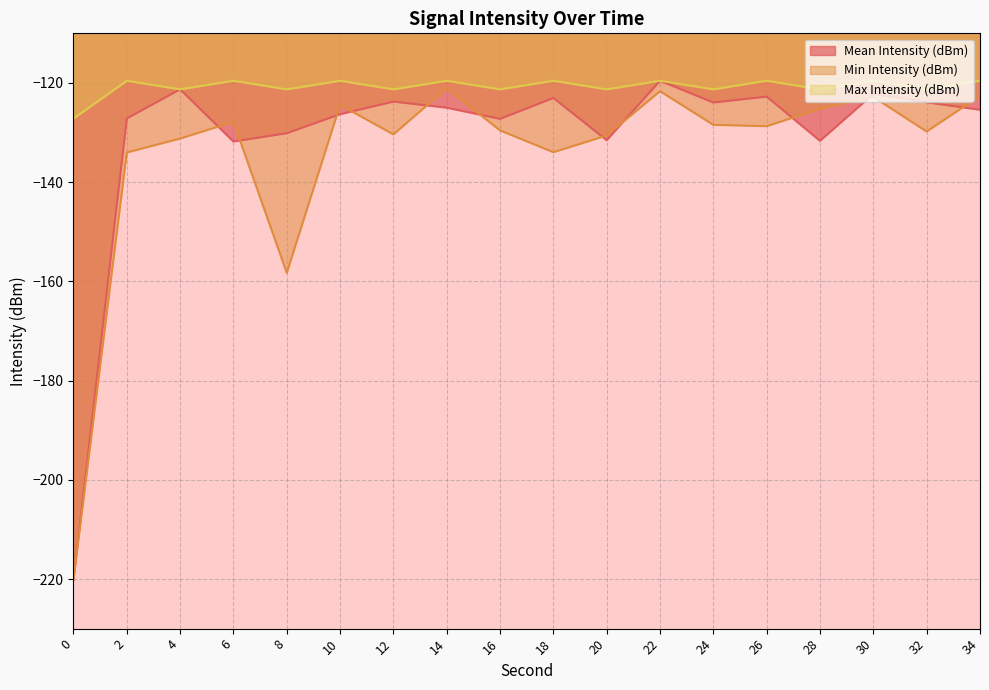

How many lines are shown in the chart?

3